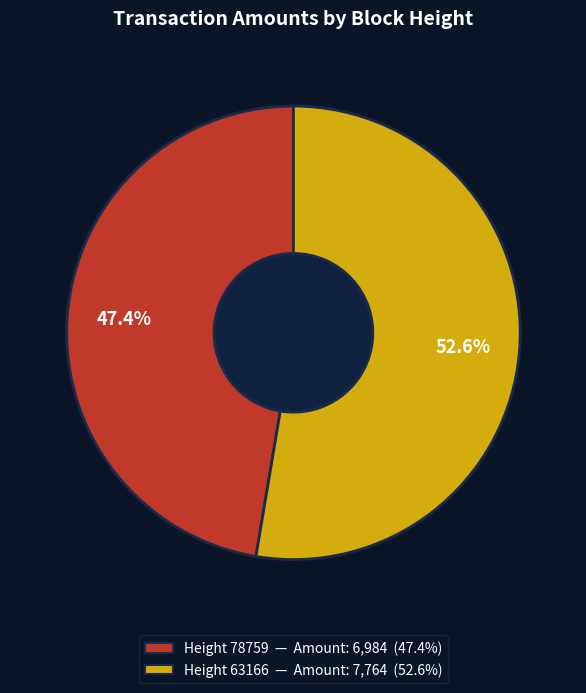

What is the smallest slice in the pie chart?

78759